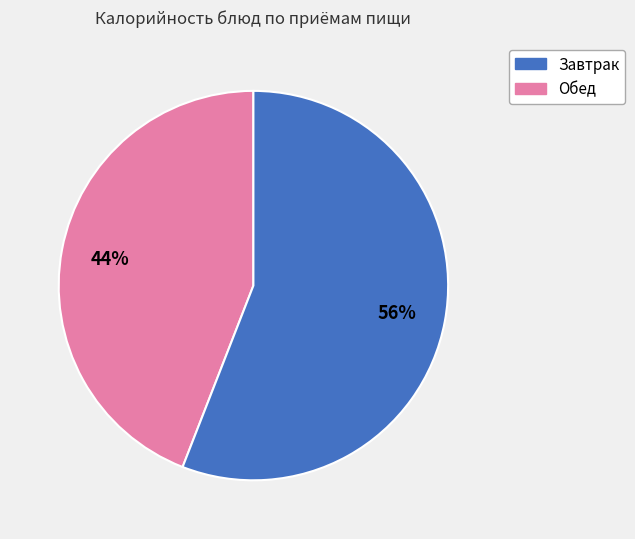

To the nearest percent, what is the average slice percentage?

50%